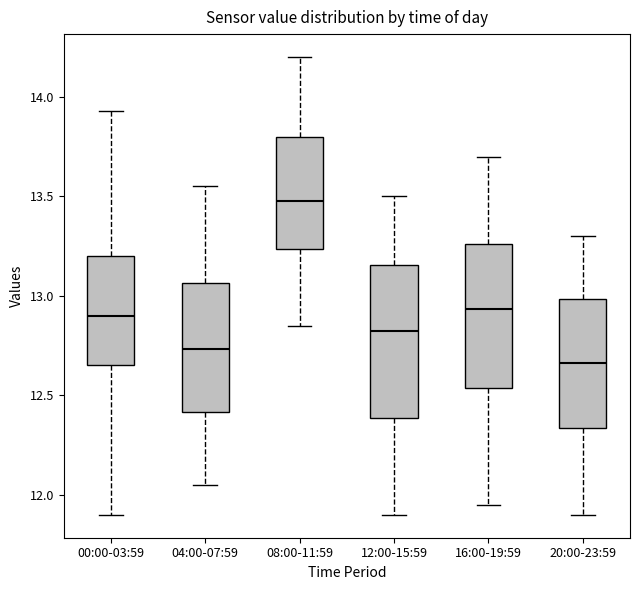

Reading left to right, transcribe this box plot: for each box, give where its median line is, the range the box spans, and where its two whiskers end, as read against the y-axis. The values are not printed on the chart, so give them approximately, as read against the axis.

00:00-03:59: median 12.90, box 12.65 to 13.20, whiskers 11.90 to 13.95
04:00-07:59: median 12.75, box 12.40 to 13.05, whiskers 12.05 to 13.55
08:00-11:59: median 13.50, box 13.25 to 13.80, whiskers 12.85 to 14.20
12:00-15:59: median 12.85, box 12.40 to 13.15, whiskers 11.90 to 13.50
16:00-19:59: median 12.95, box 12.55 to 13.25, whiskers 11.95 to 13.70
20:00-23:59: median 12.65, box 12.35 to 13.00, whiskers 11.90 to 13.30